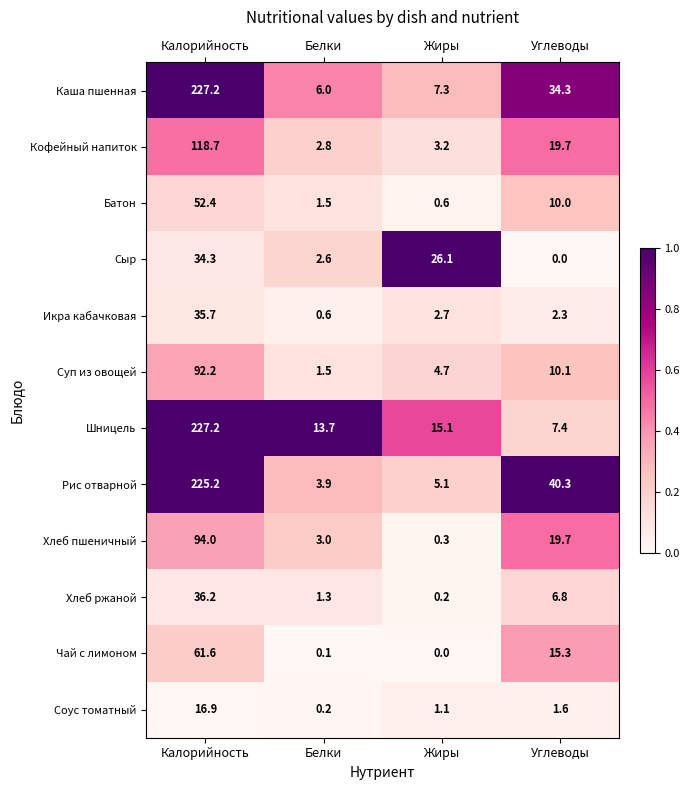

What is the difference between the highest and lowest values at Калорийность?

210.3